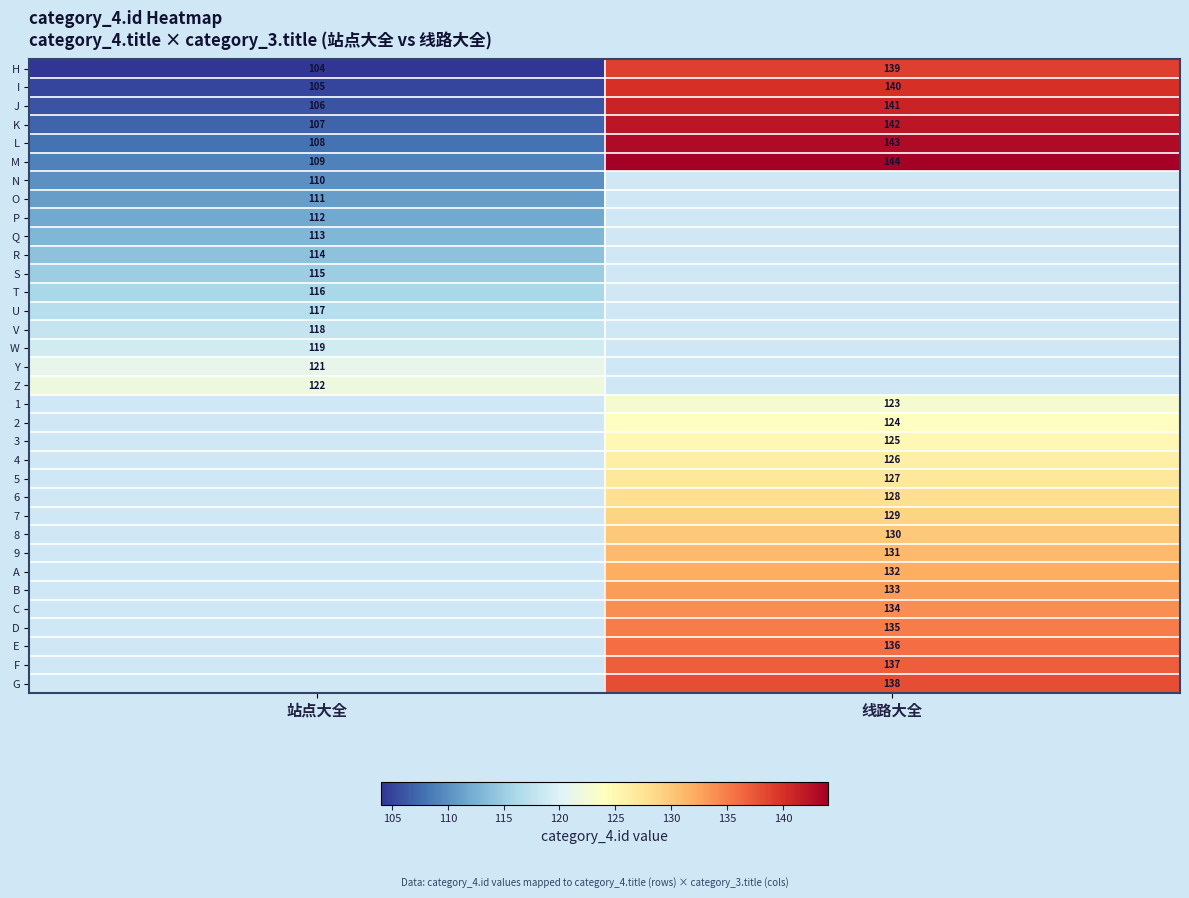

The value of T at 站点大全 is 116. True or false?

True